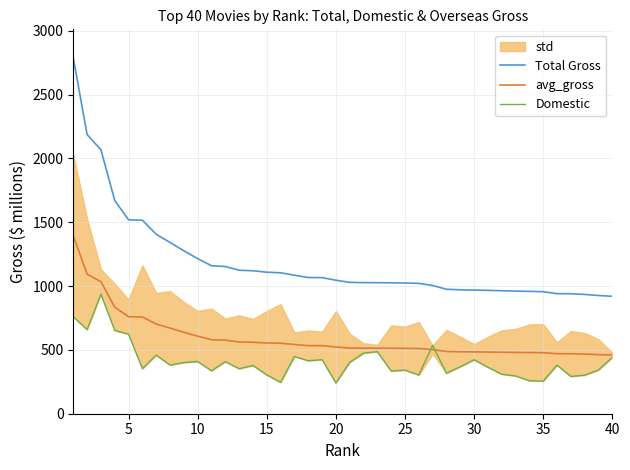

What is the lowest value of the Total Gross series?

919.8